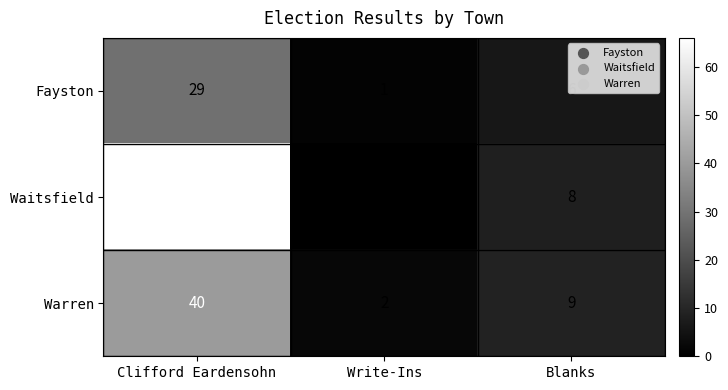

Where is Waitsfield nearest to the value 33?

Blanks